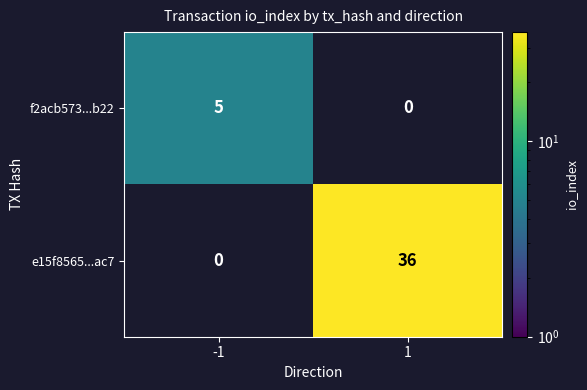

True or false: f2acb573...b22 has a value of 2 at -1.

False